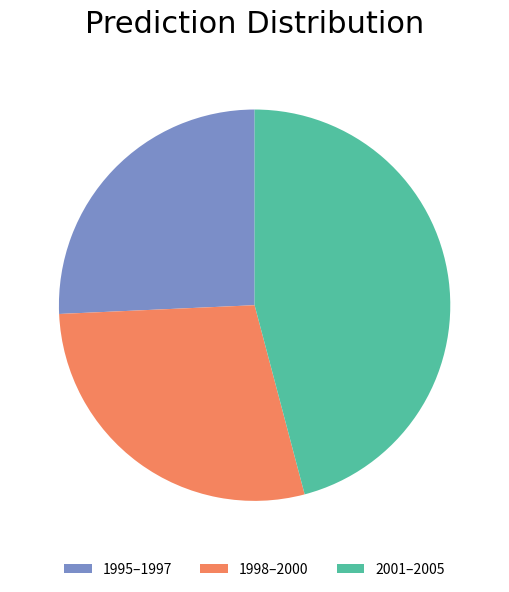

The 2001–2005 slice represents 46% of the pie. True or false?

True